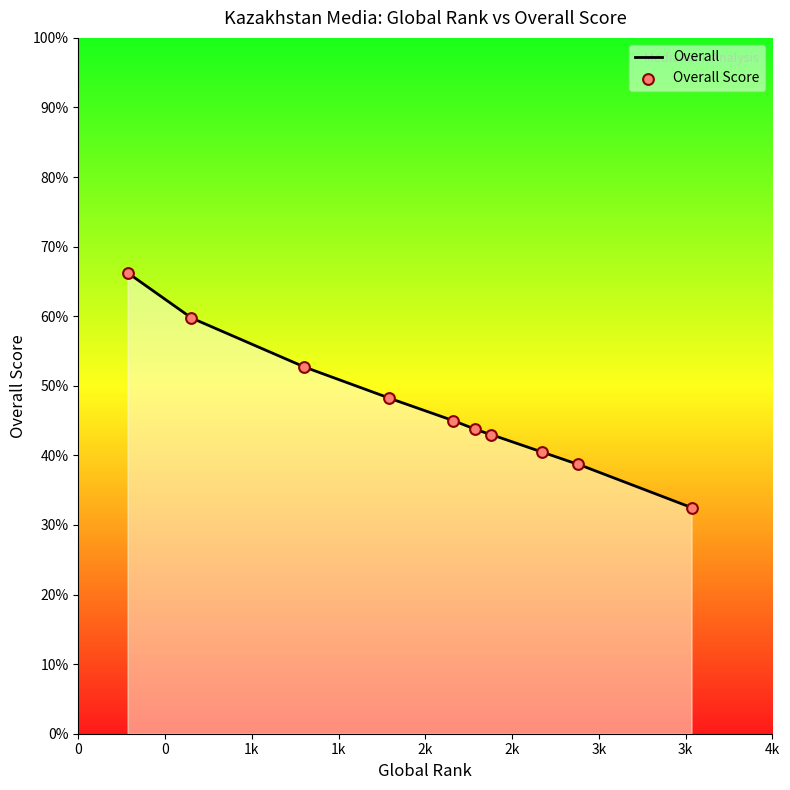

What is the minimum value for Overall?

32.5